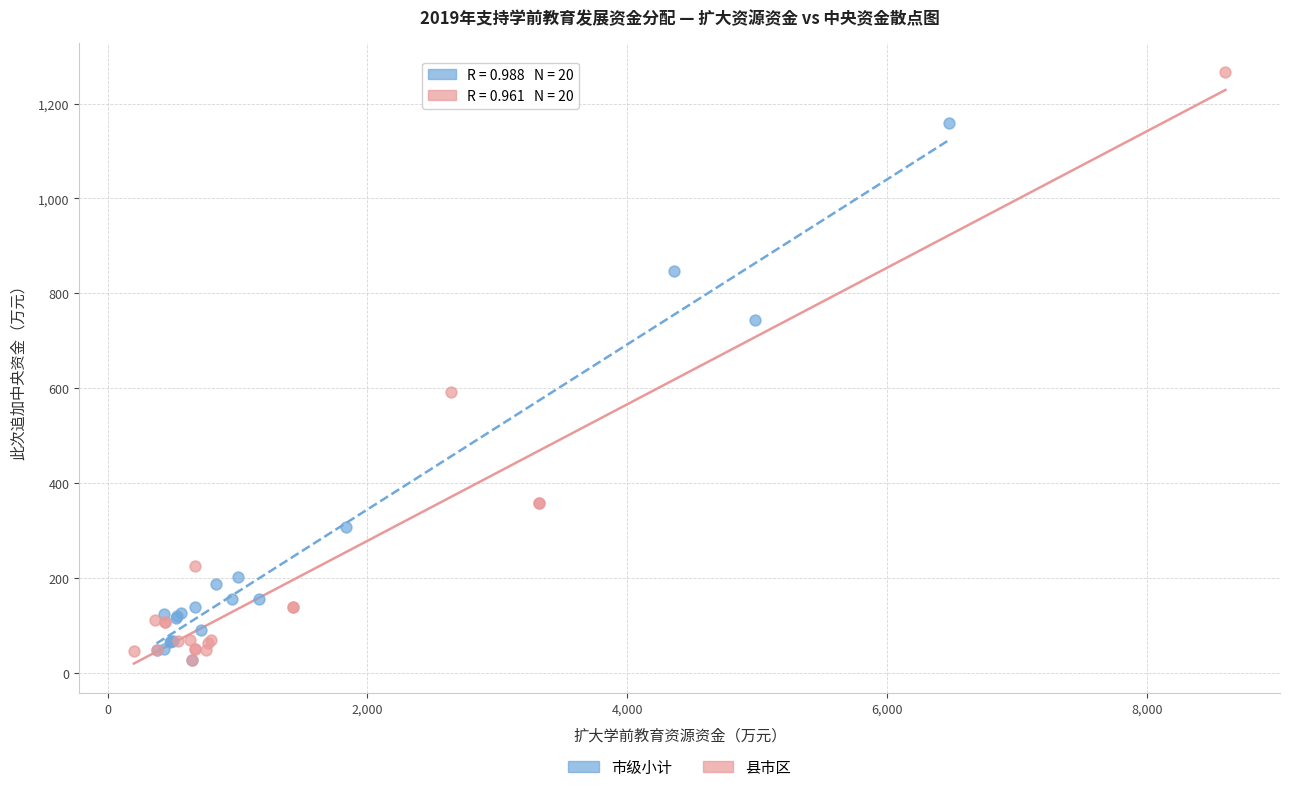

Which series has the widest spread of Y values?

县市区